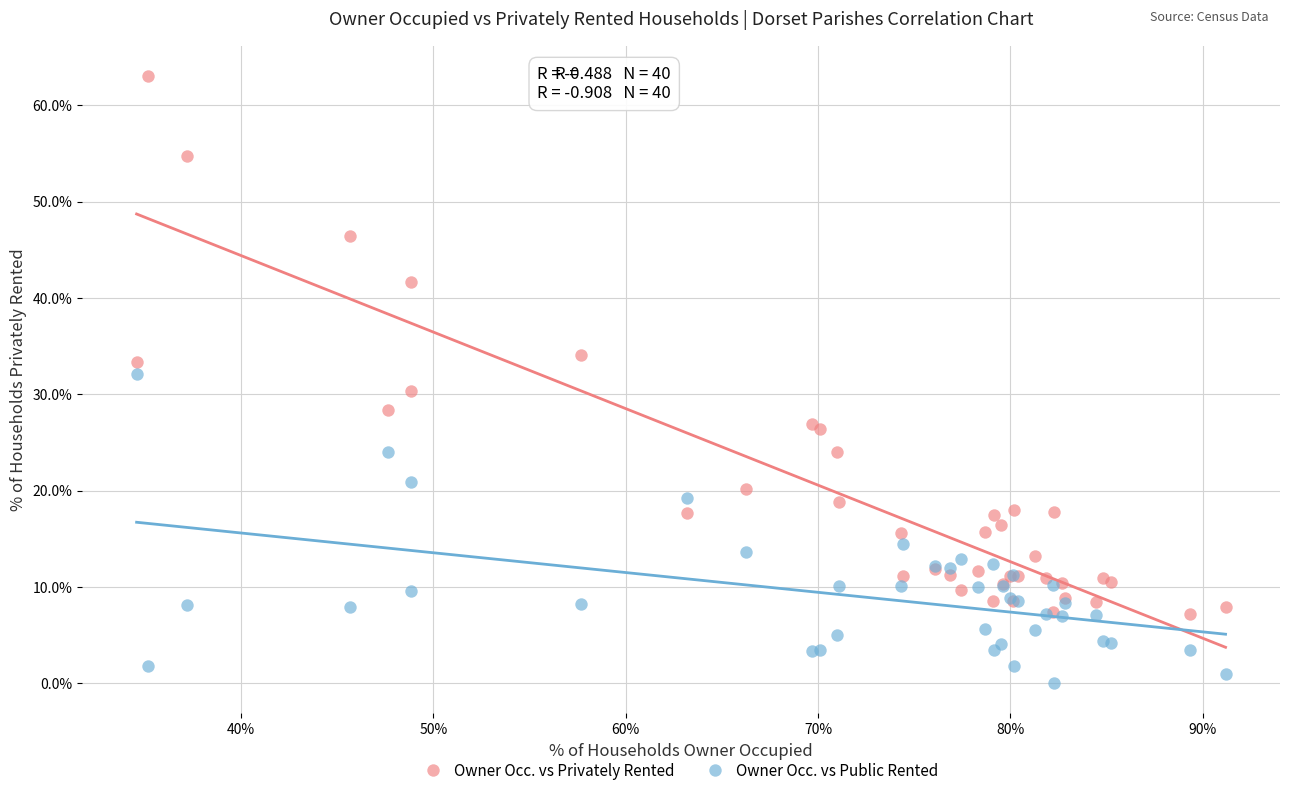

Which series contains the lowest Y value?

Owner Occ. vs Public Rented